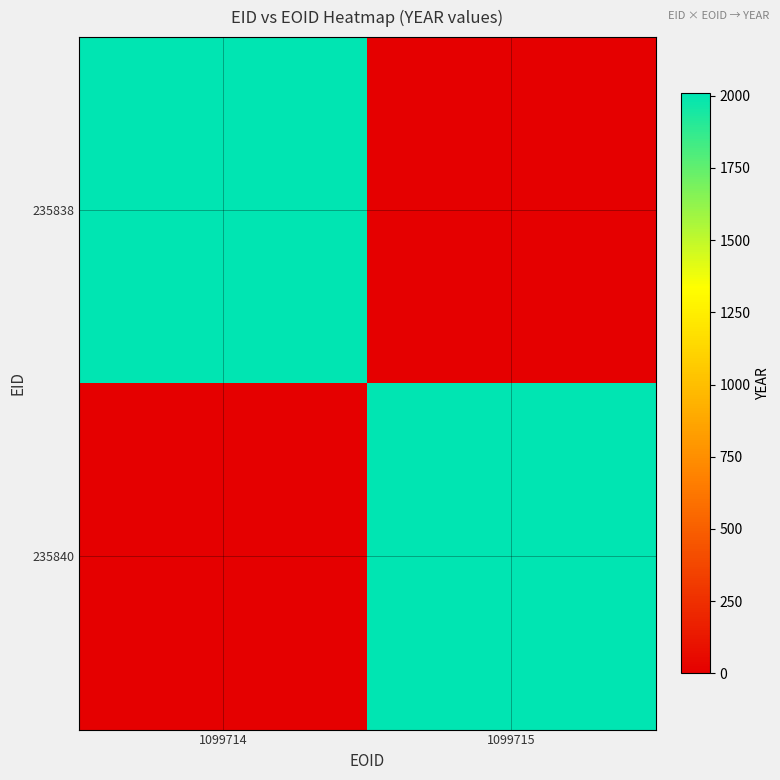

Reading left to right, list all the values displayed in this chart.

235838: 1099714=2008	1099715=0
235840: 1099714=0	1099715=2008